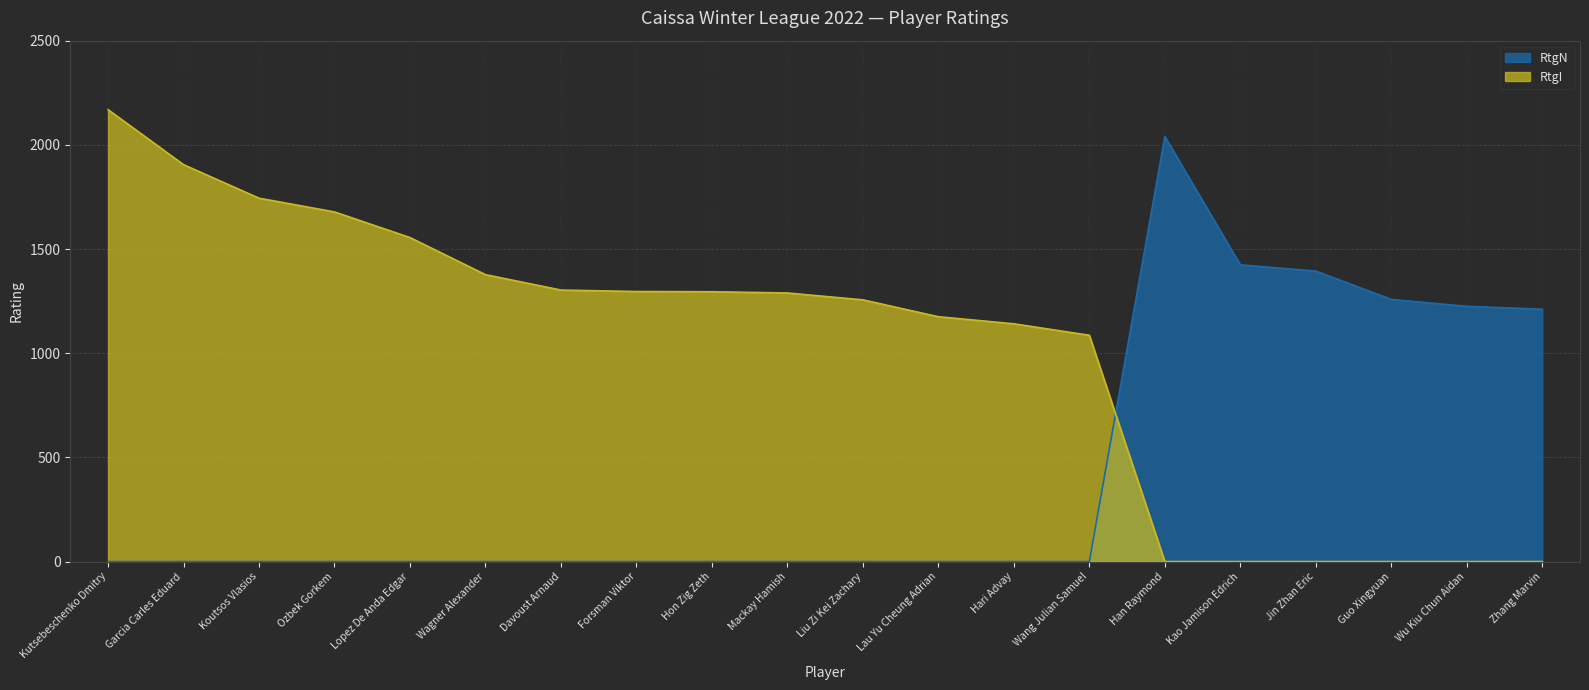

Which category has the highest value across all series?

Kutsebeschenko Dmitry